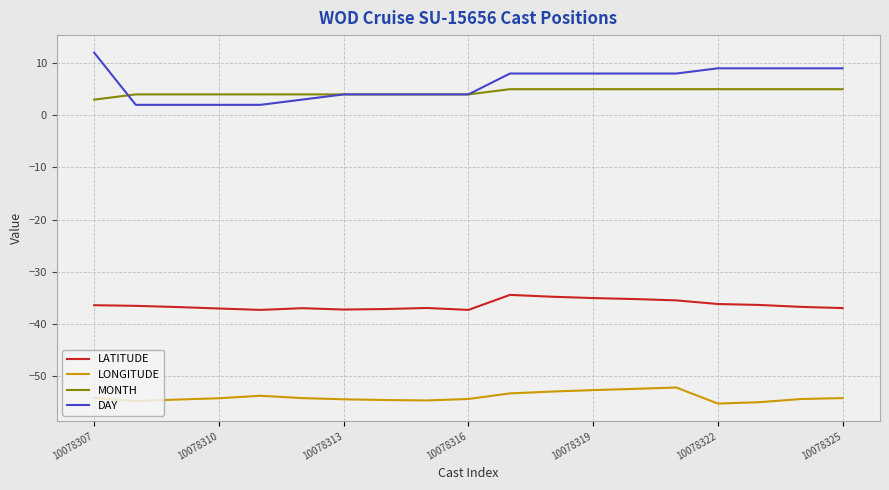

Does the chart display data point markers on the line(s)?

No